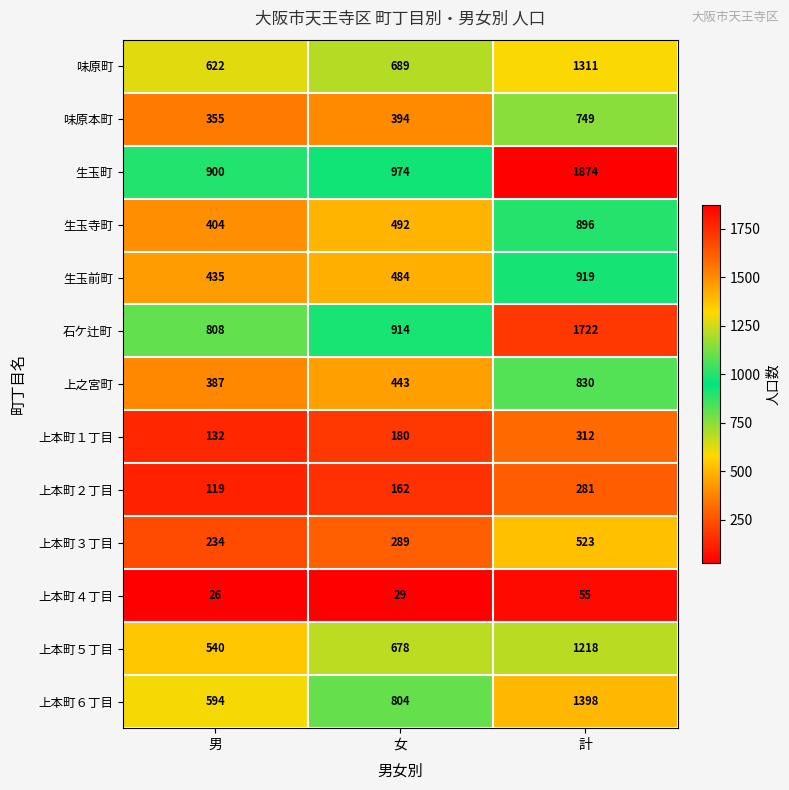

What is the difference between the maximum and second lowest values in the 味原町 series?

622